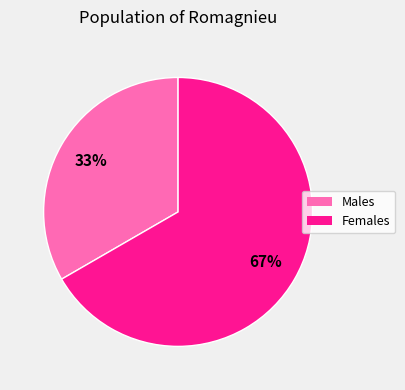

To the nearest percent, what is the average slice percentage?

50%